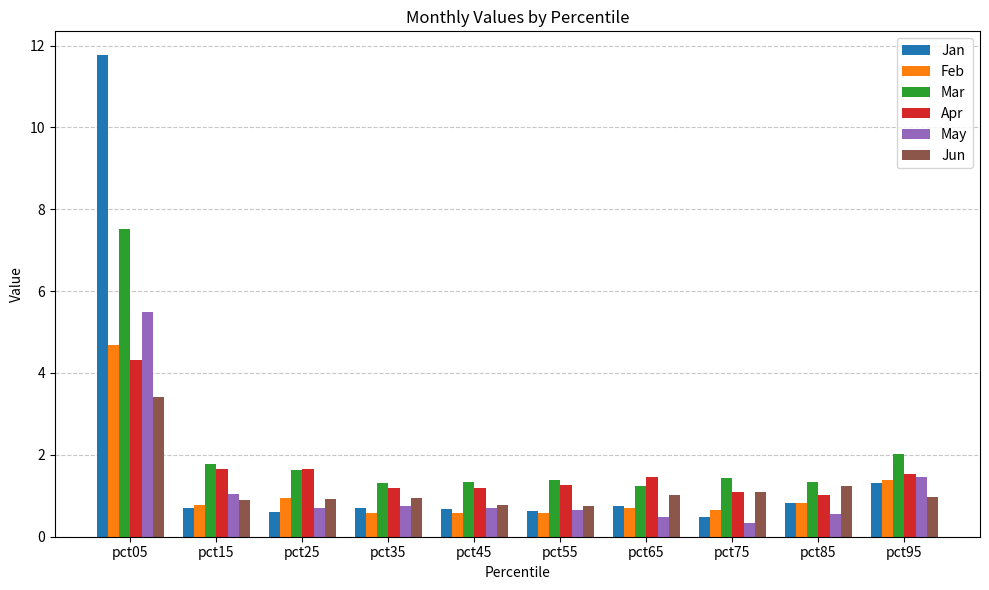

What is the highest value of the Mar series?

7.5